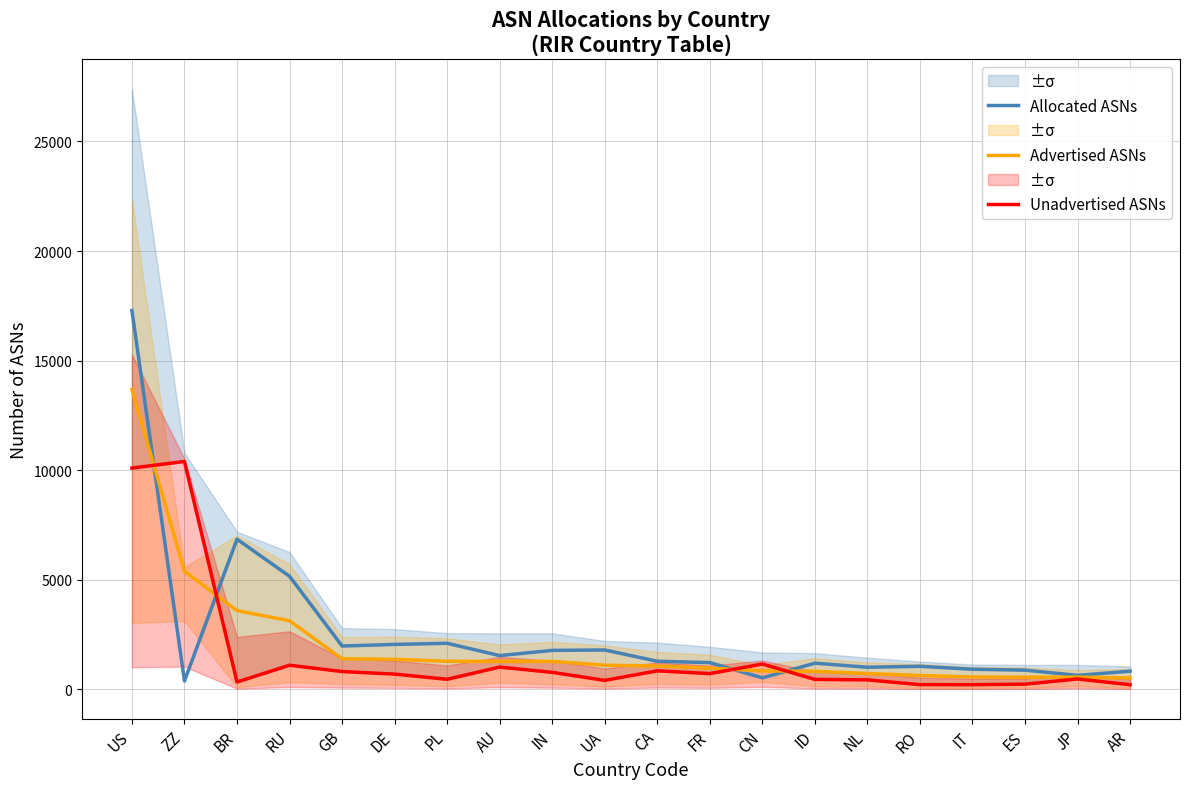

What is the average value of the Unadvertised ASNs series?

1556.0